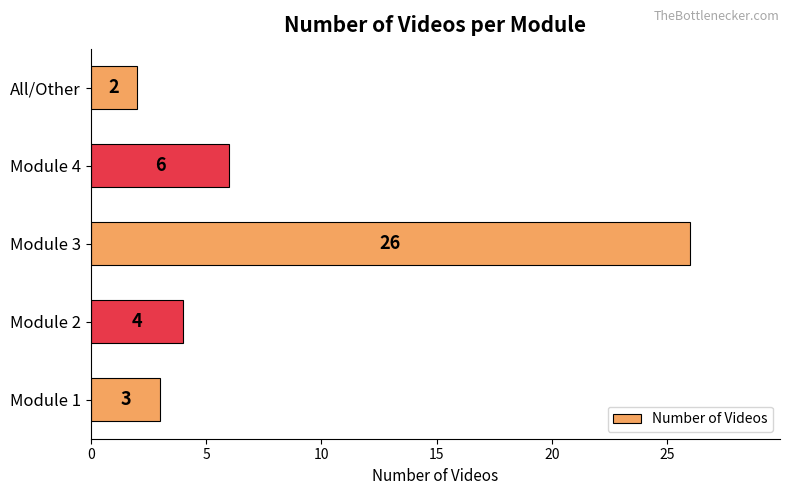

List the labels in order of value, largest first.

Module 3, Module 4, Module 2, Module 1, All/Other